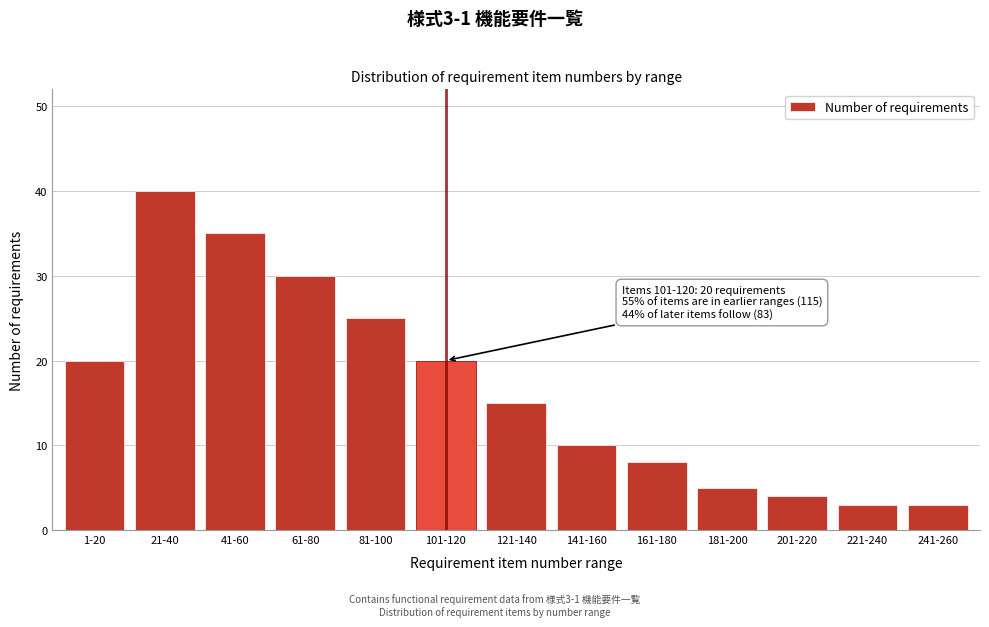

Reading left to right, transcribe all the data shown in this chart.

20	40	35	30	25	20	15	10	8	5	4	3	3